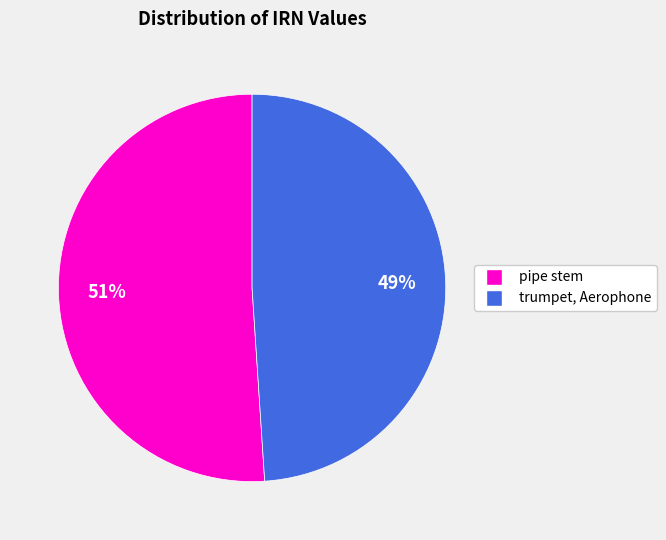

Is there a majority slice in this chart?

Yes